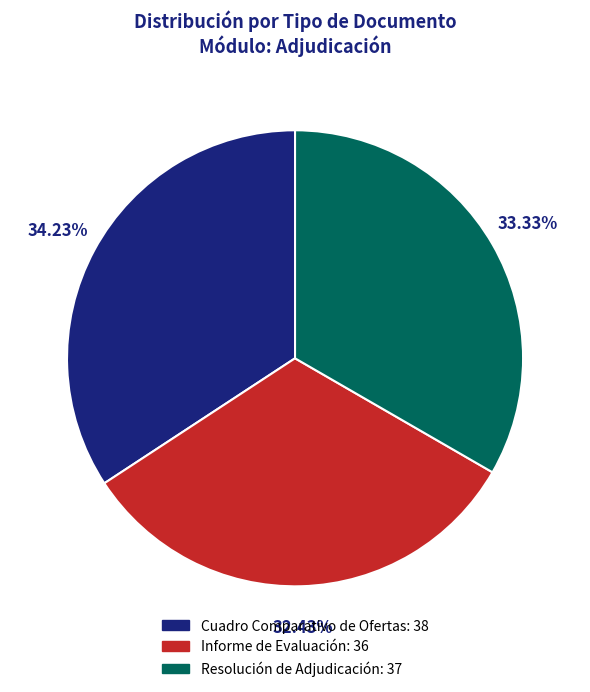

Is Resolución de Adjudicación the majority of the pie?

No